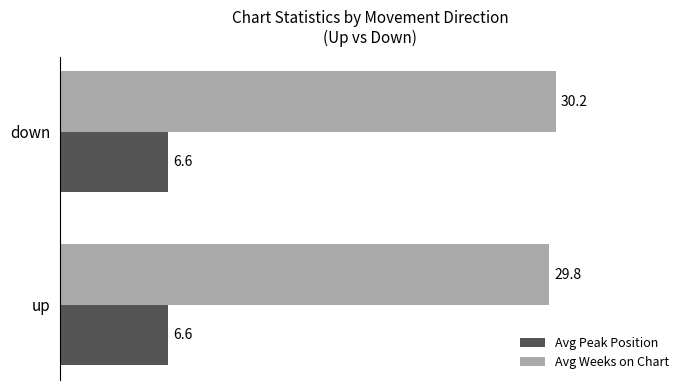

What is the average value of the Avg Peak Position series?

6.6